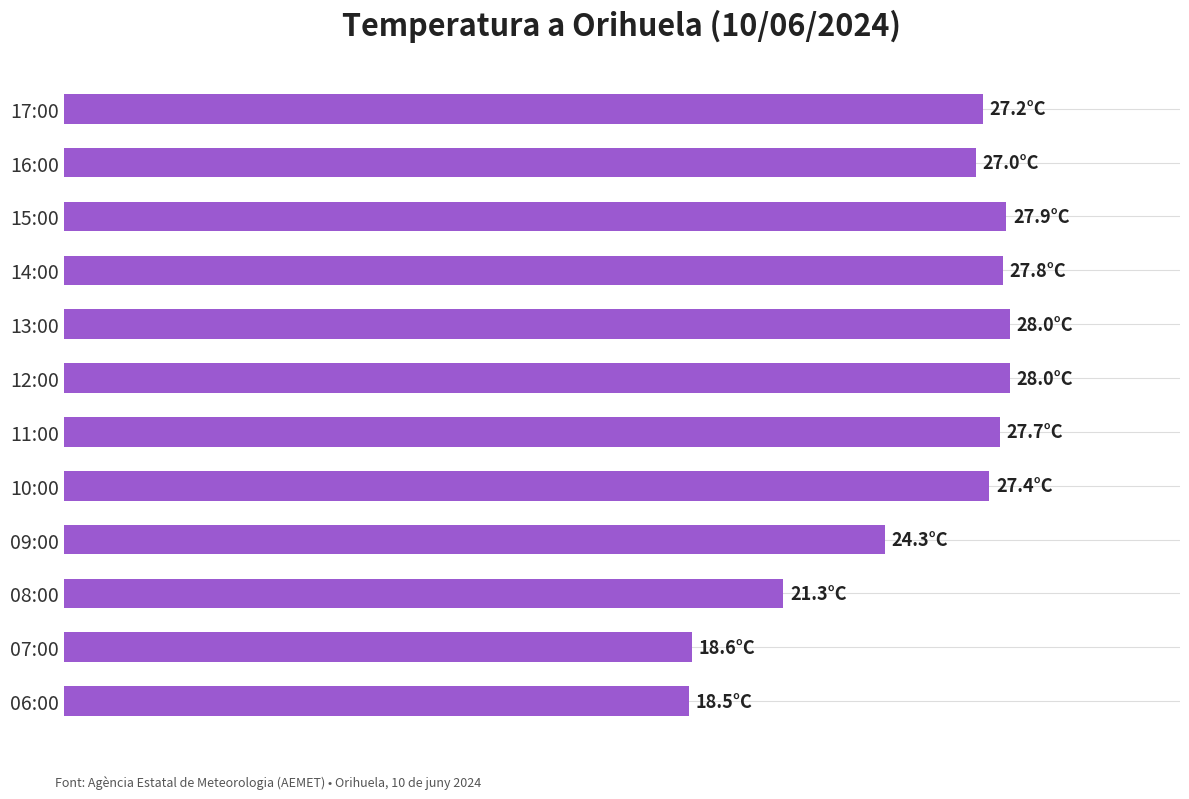

What is the greatest value displayed?

28.0